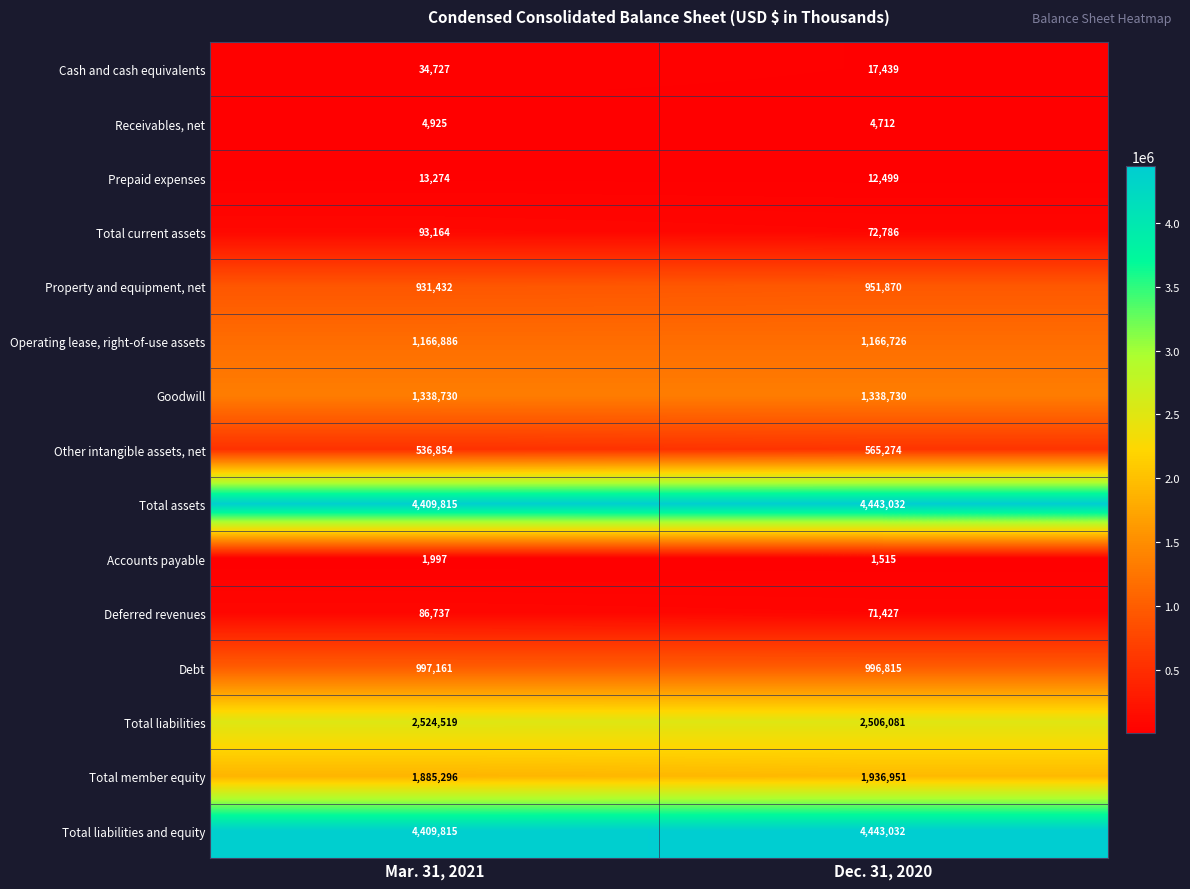

List the labels in order of Receivables, net value, largest first.

Mar. 31, 2021, Dec. 31, 2020